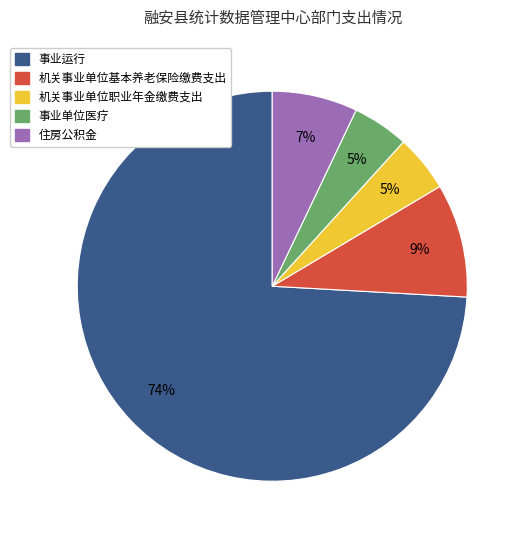

What is the largest slice in the pie chart?

事业运行